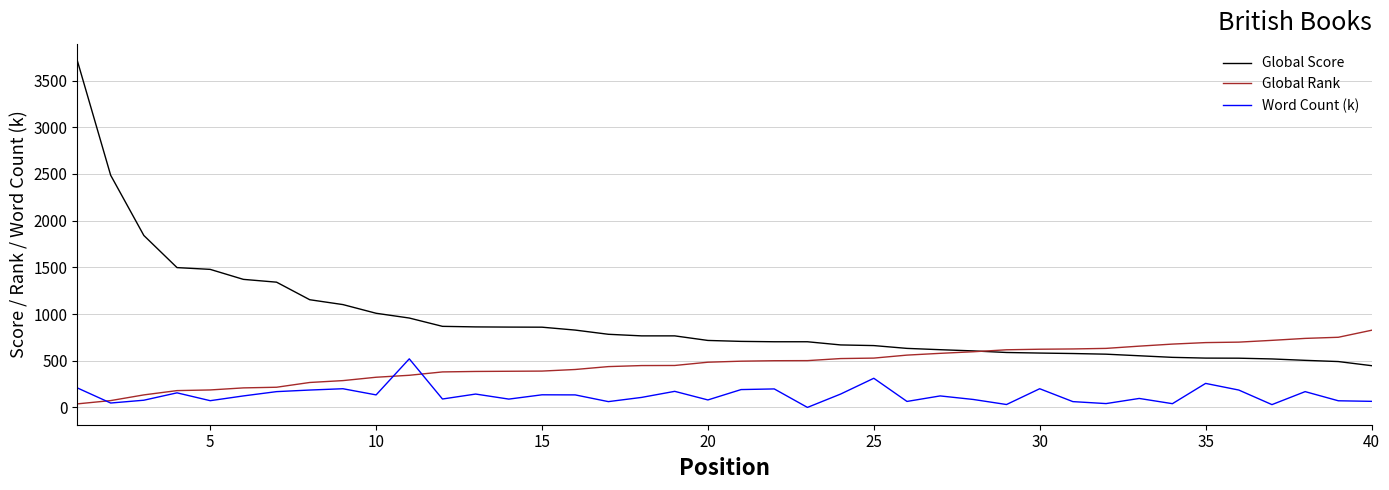

True or false: Word Count (k) has more than 1 interior local peaks.

True